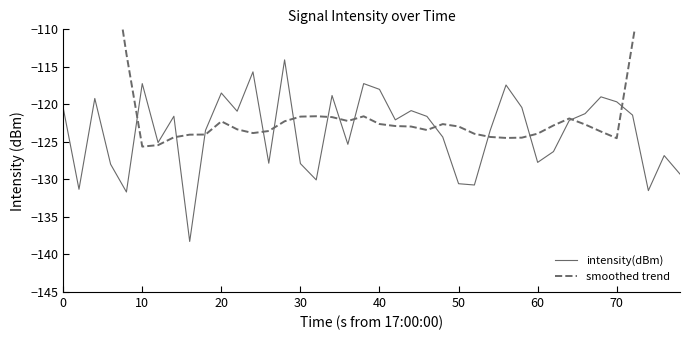

How many interior local valleys does the intensity(dBm) series have?

12